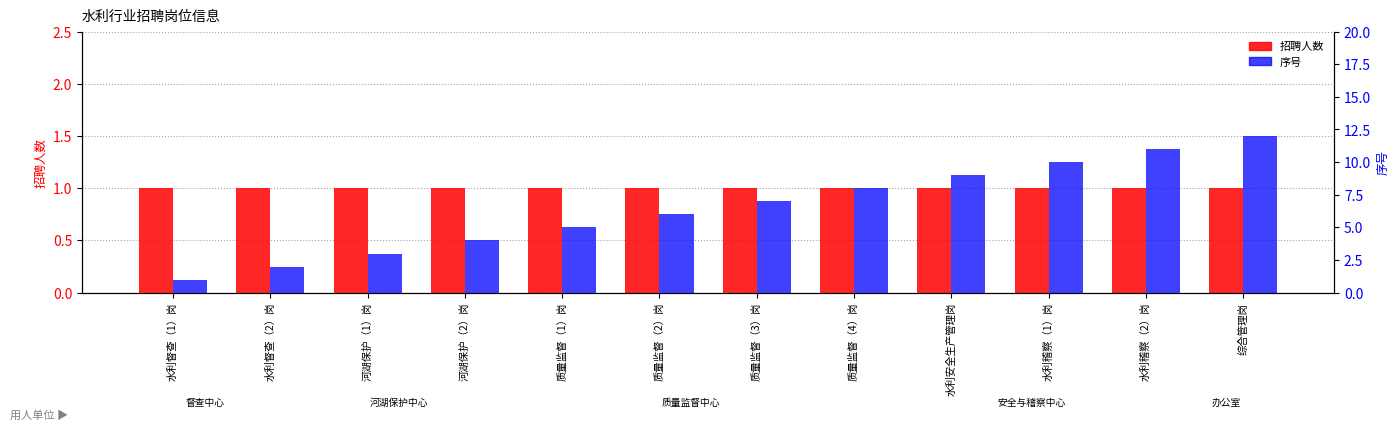

What is the value of the 序号 bar at the 4th from the left?

4